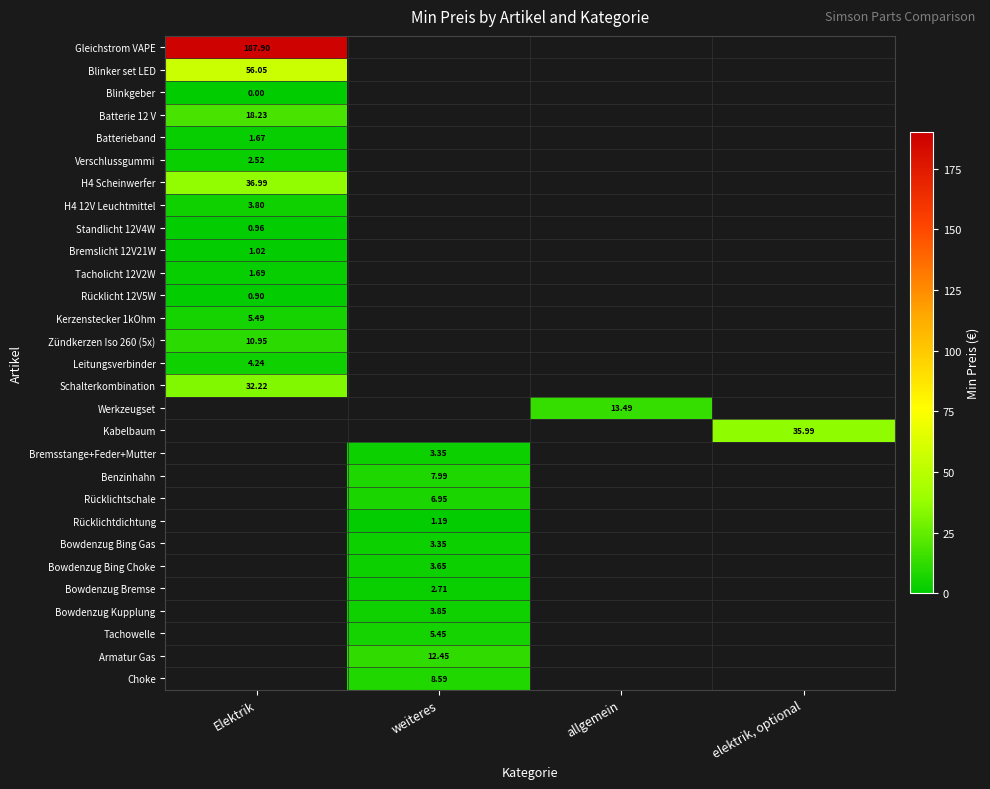

What is the spread (max minus min) of values at Elektrik?

187.9